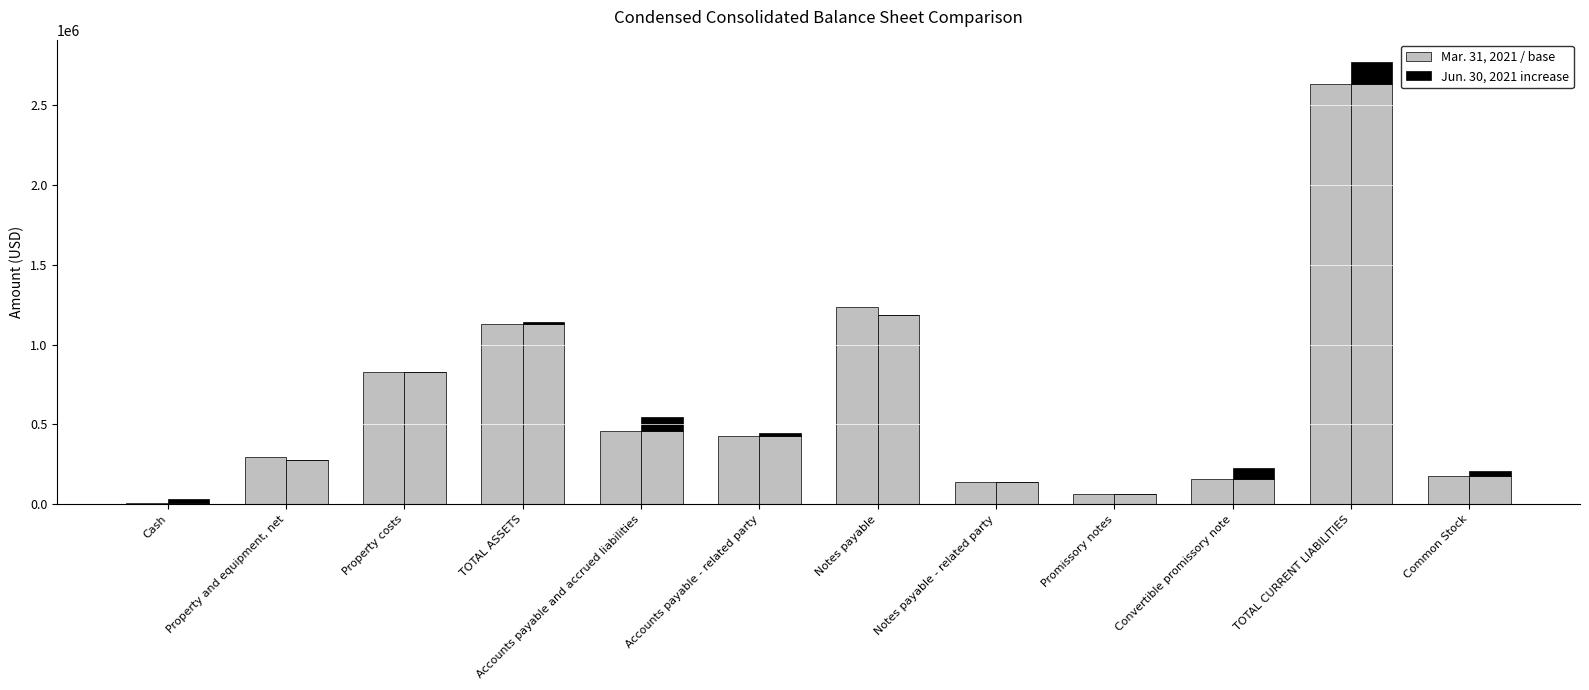

Reading left to right, what are all the values shown in this chart?

Mar. 31, 2021: Cash=8081	Property and equipment, net=293392	Property costs=829947	TOTAL ASSETS=1131420	Accounts payable and accrued liabilities=456707	Accounts payable - related party=428102	Notes payable=1232576	Notes payable - related party=141169	Promissory notes=65000	Convertible promissory note=157960	TOTAL CURRENT LIABILITIES=2632722	Common Stock=177714
Jun. 30, 2021: Cash=8081	Property and equipment, net=275529	Property costs=829947	TOTAL ASSETS=1131420	Accounts payable and accrued liabilities=456707	Accounts payable - related party=428102	Notes payable=1183336	Notes payable - related party=141169	Promissory notes=65000	Convertible promissory note=157960	TOTAL CURRENT LIABILITIES=2632722	Common Stock=177714
Jun. 30, 2021 (increase): Cash=25602	Property and equipment, net=0	Property costs=0	TOTAL ASSETS=7739	Accounts payable and accrued liabilities=91807	Accounts payable - related party=19542	Notes payable=0	Notes payable - related party=0	Promissory notes=0	Convertible promissory note=67290	TOTAL CURRENT LIABILITIES=138369	Common Stock=28237